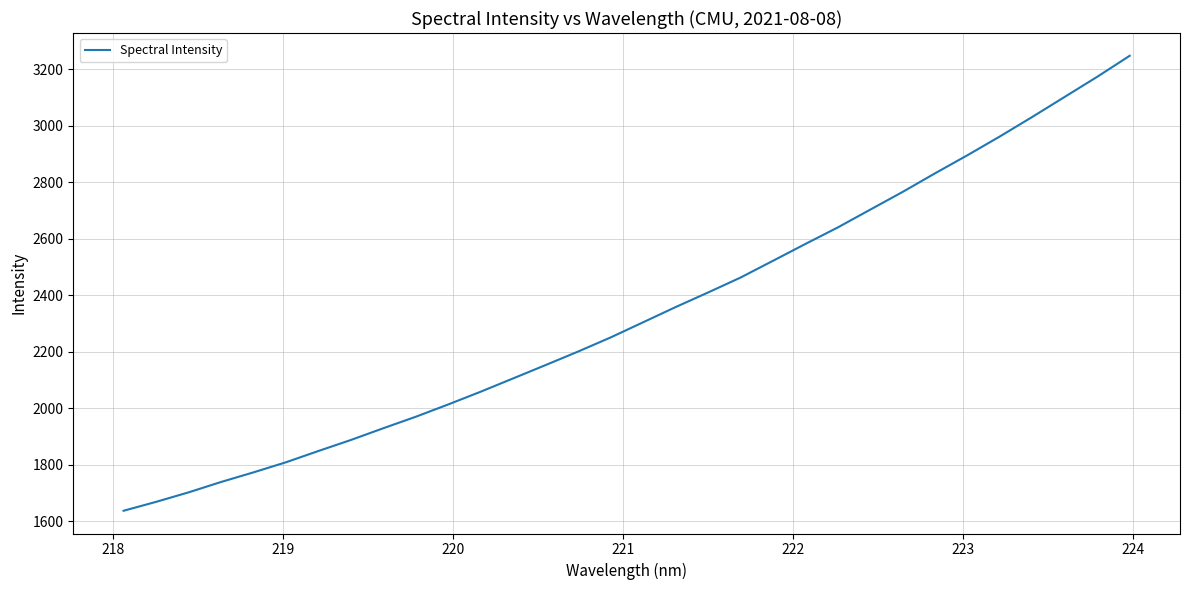

What is the smallest value displayed?

1636.8